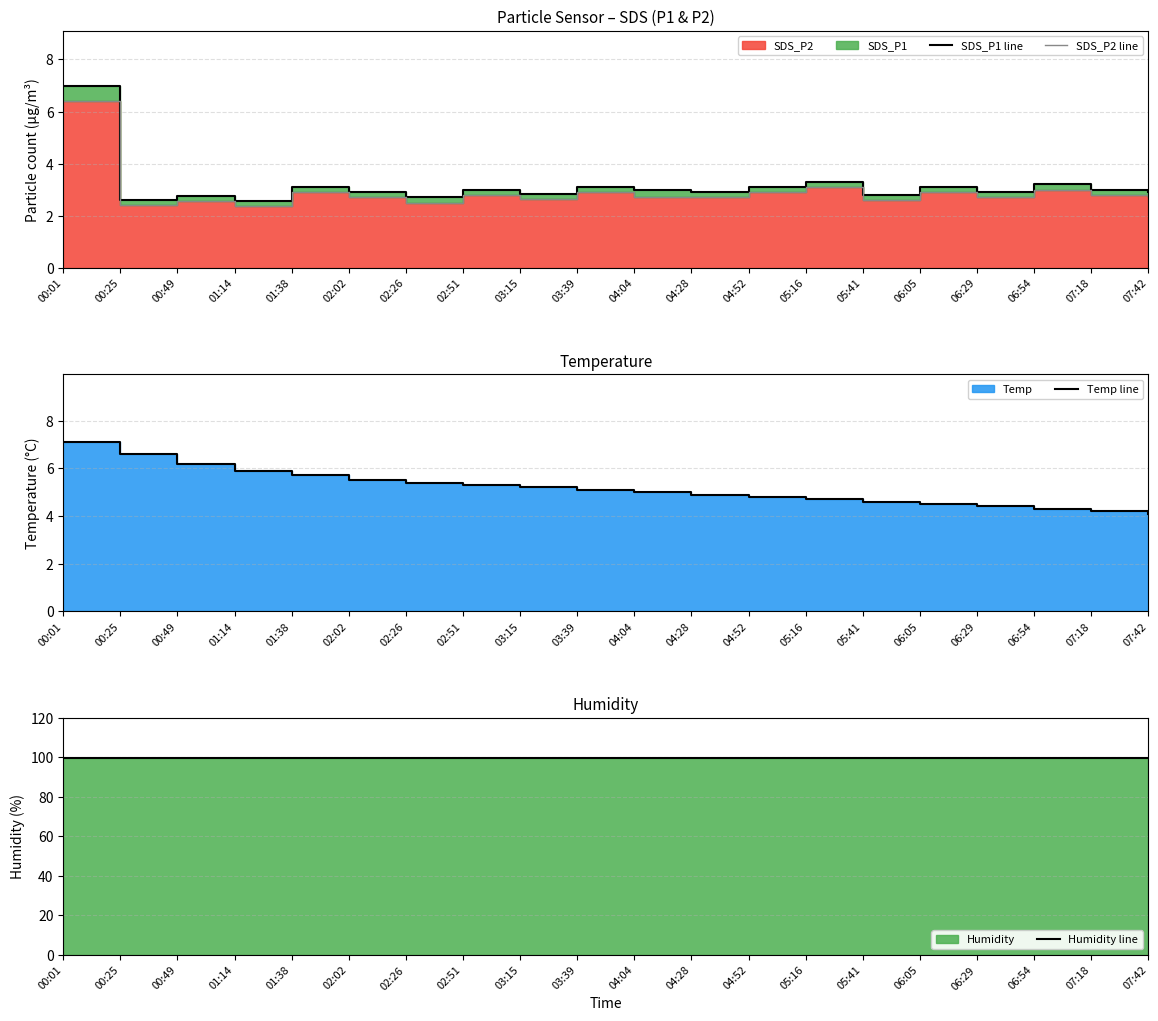

True or false: SDS_P2 line and Humidity line cross at least once.

False